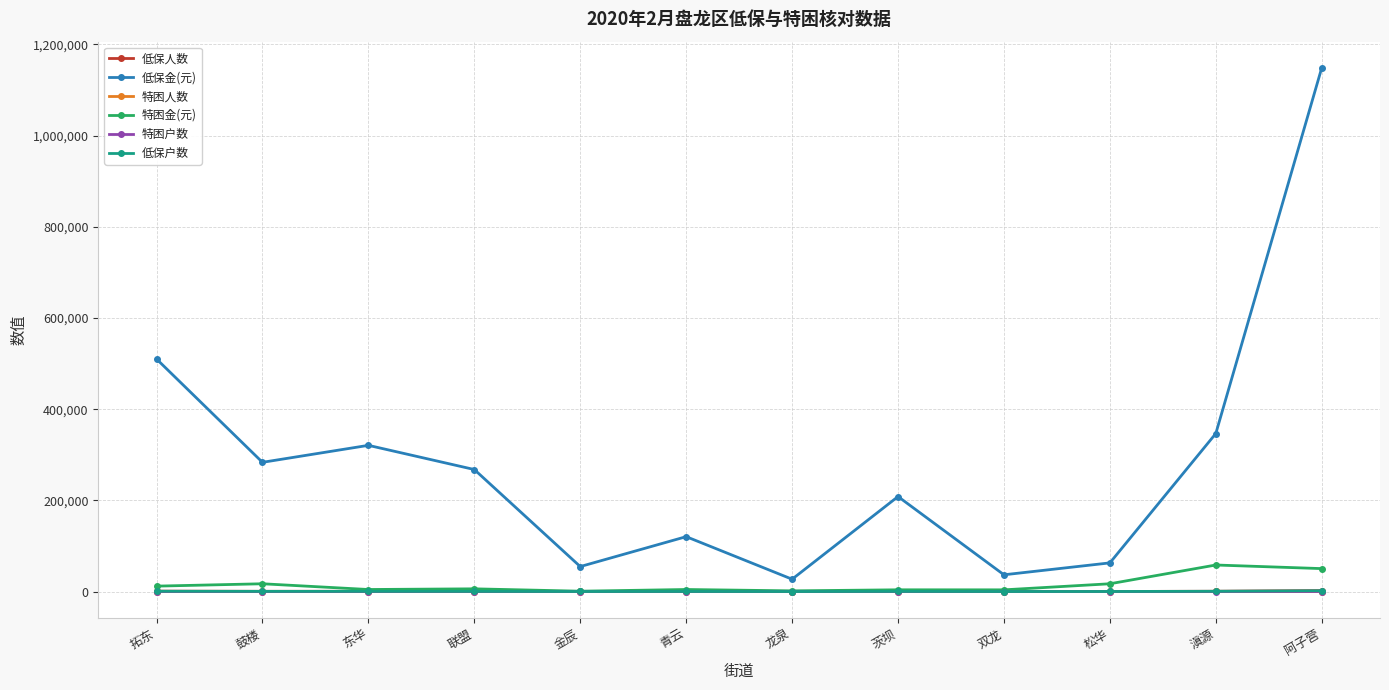

In 低保金(元), how many points are higher than both neighbors (excluding endpoints)?

3